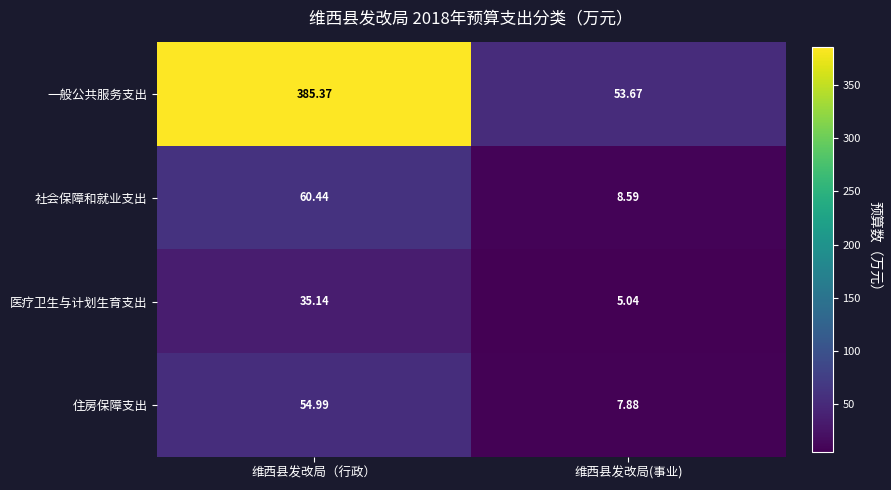

What is the total value across all series at 维西县发改局（行政）?

535.9